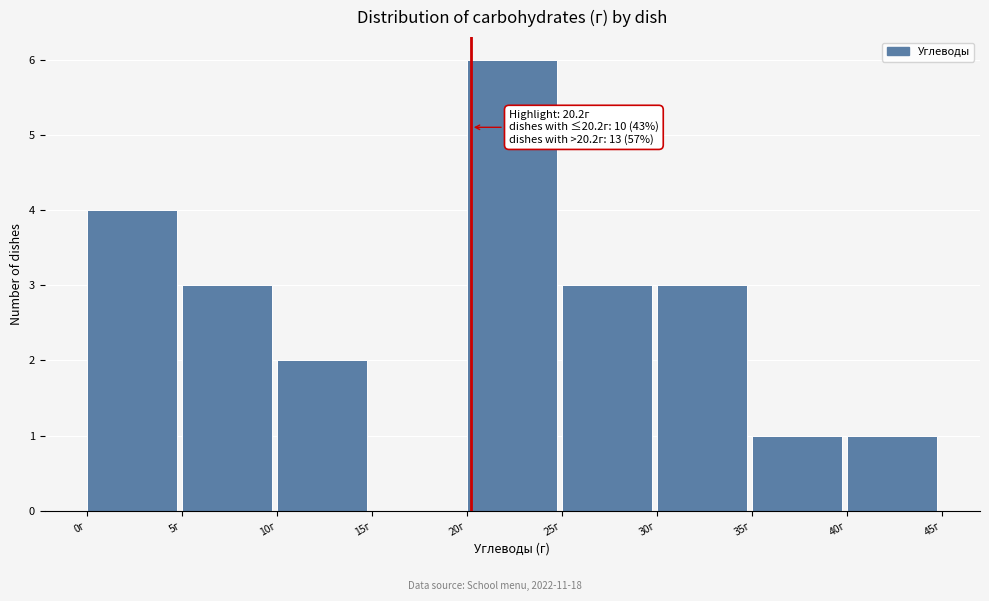

Over which range of the x-axis is the bar tallest?

20 to 25